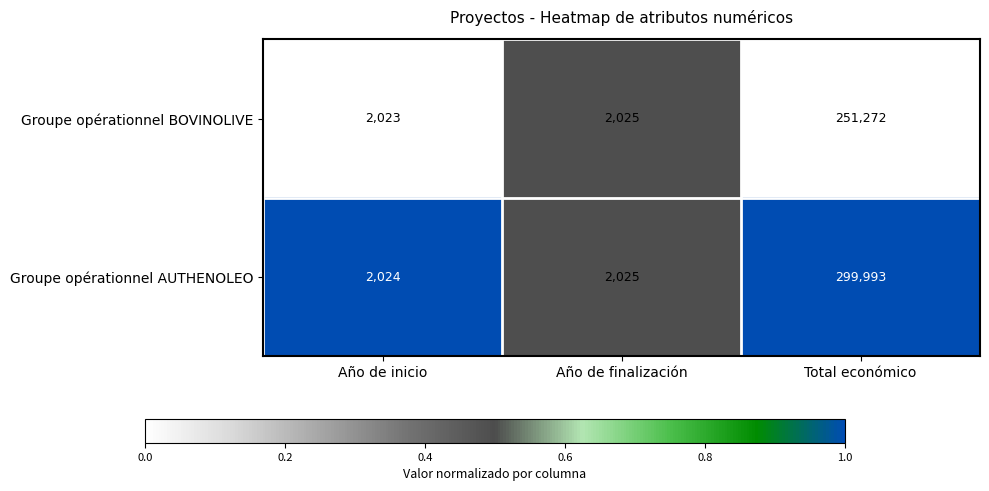

Which category has the lowest value in the Groupe opérationnel BOVINOLIVE series?

Año de inicio